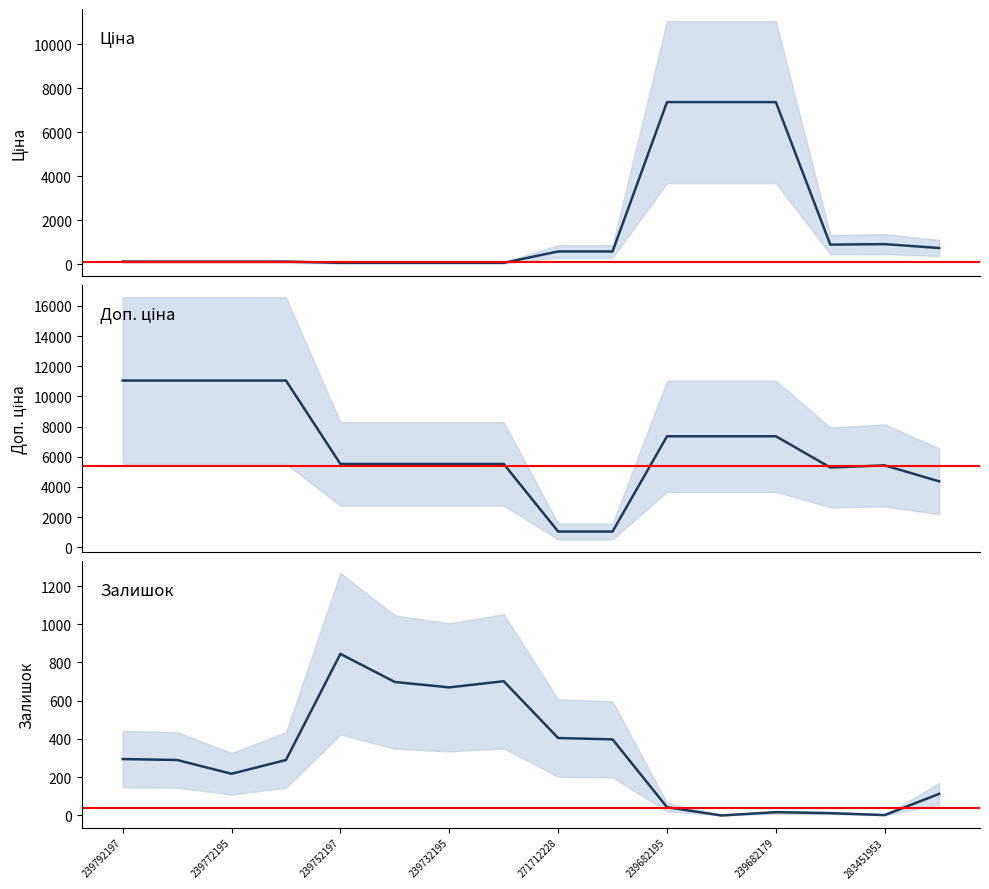

True or false: Залишок and Доп. ціна intersect in this chart.

False